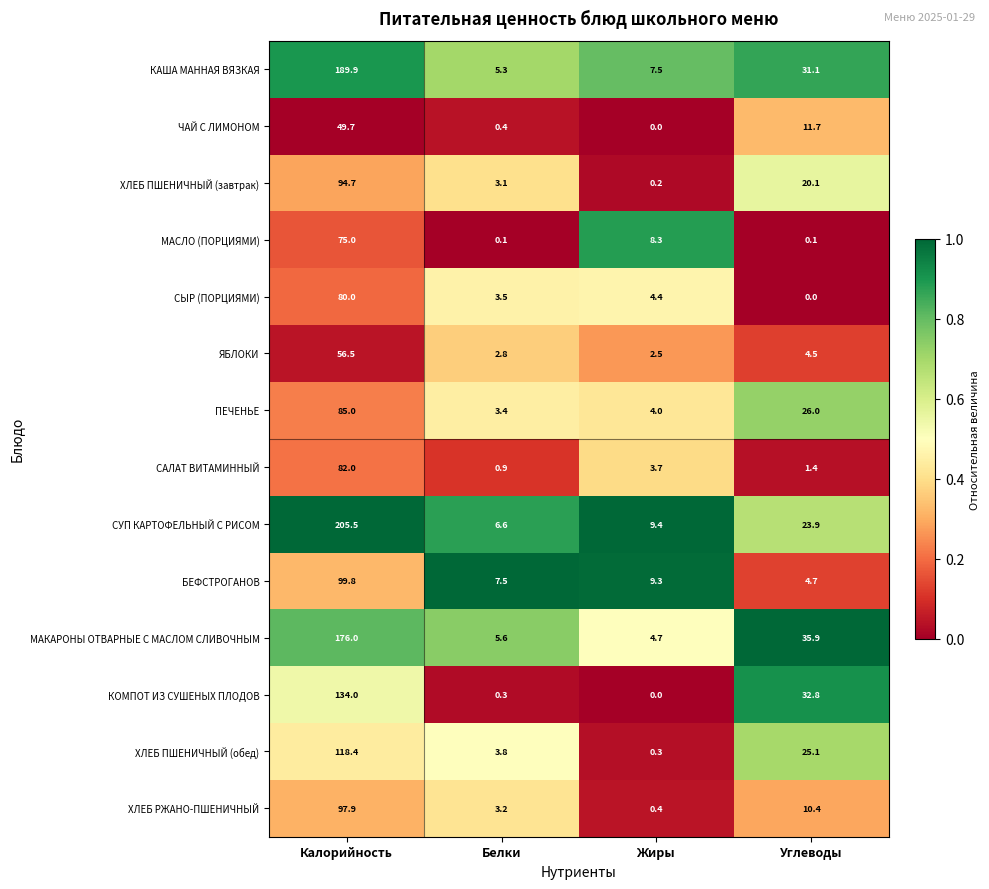

Which series has the widest spread of values?

СУП КАРТОФЕЛЬНЫЙ С РИСОМ